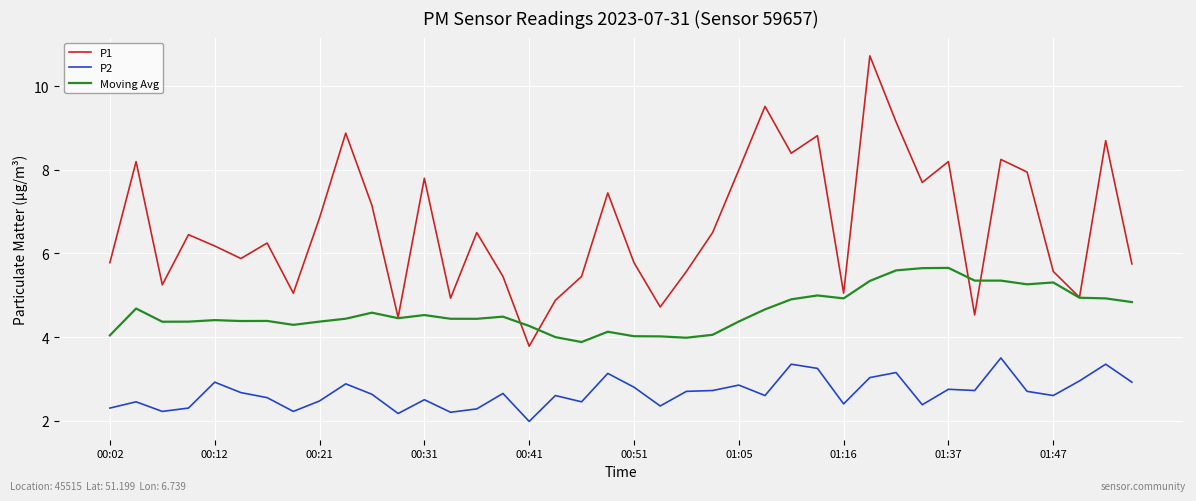

Which series has the largest total across all categories?

P1